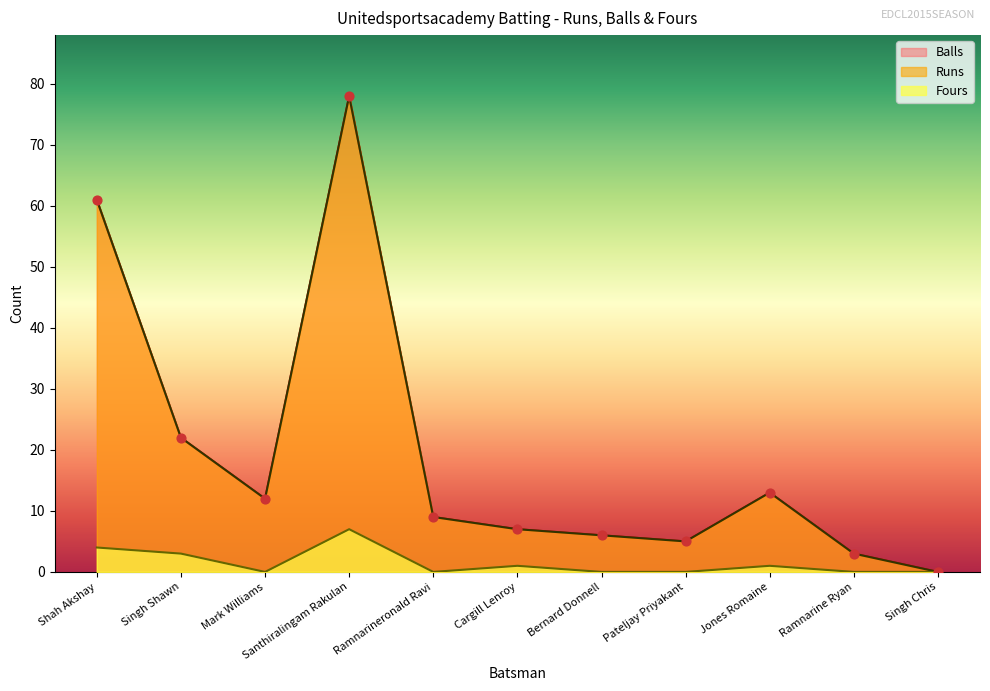

What is the total value across all series at Ramnarineronald Ravi?

18